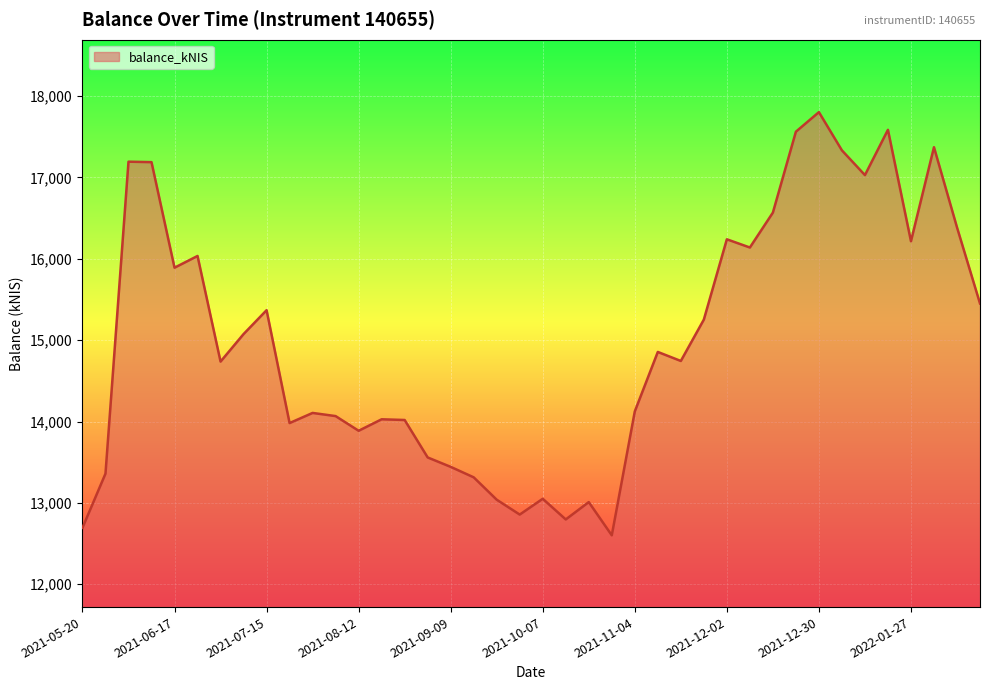

How many interior local peaks (higher than both neighbors) does the data have?

12